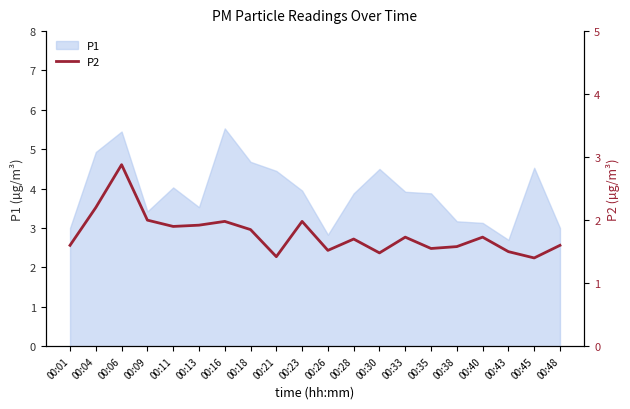

What is the lowest value of the P1 series?

2.7